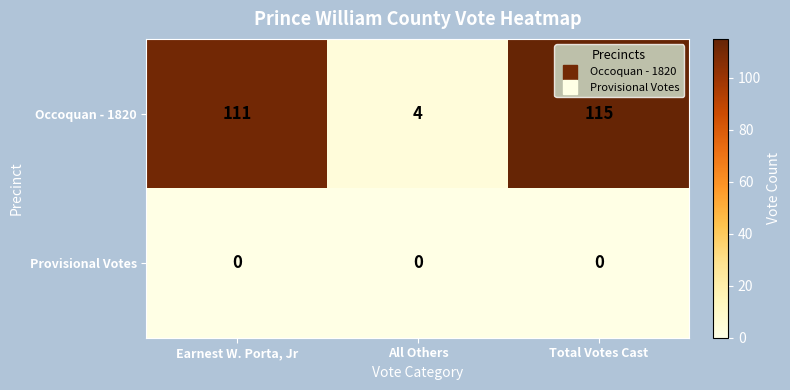

What is the difference between the highest and lowest values at All Others?

4